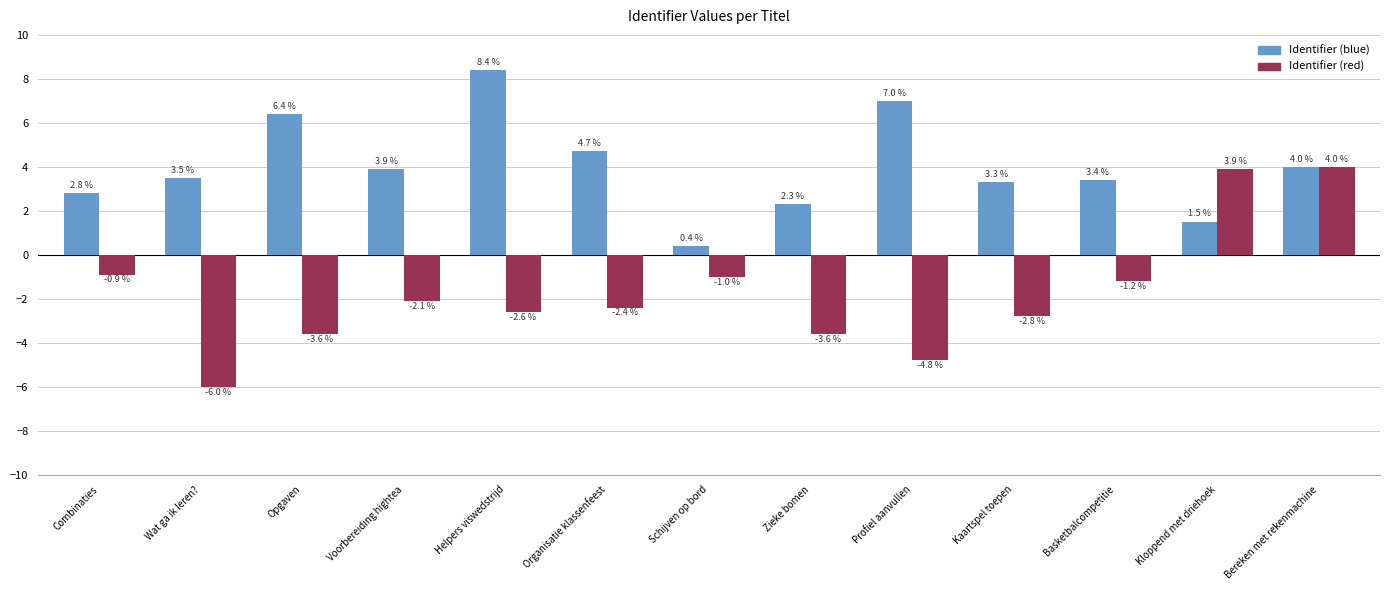

Count the number of data series in this chart.

2